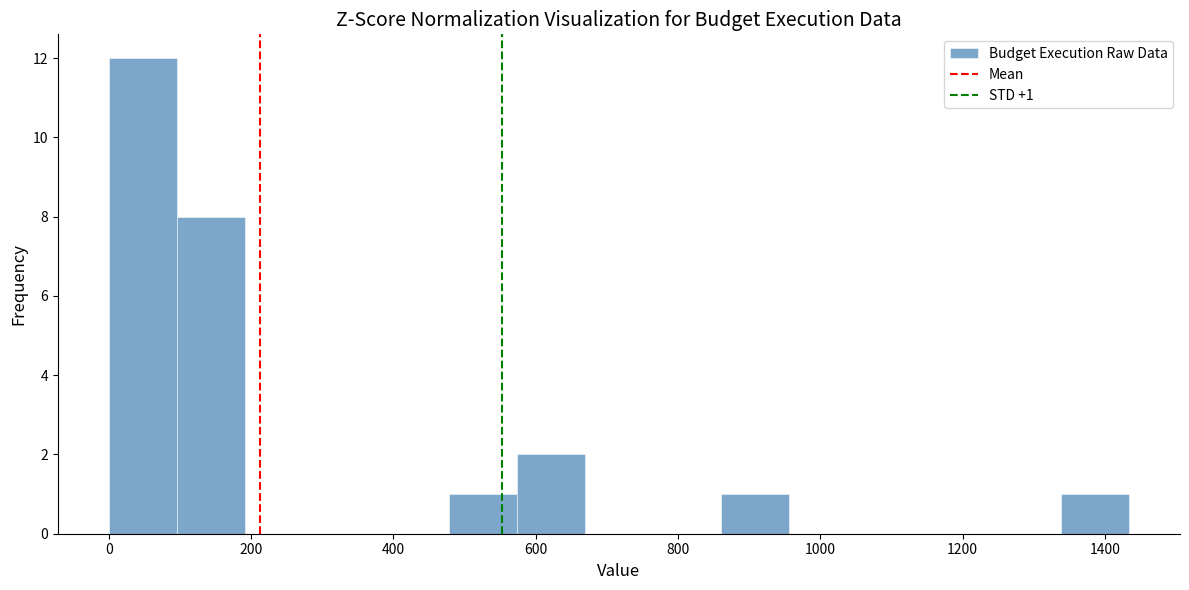

Over which range of the x-axis is the bar tallest?

0 to 100